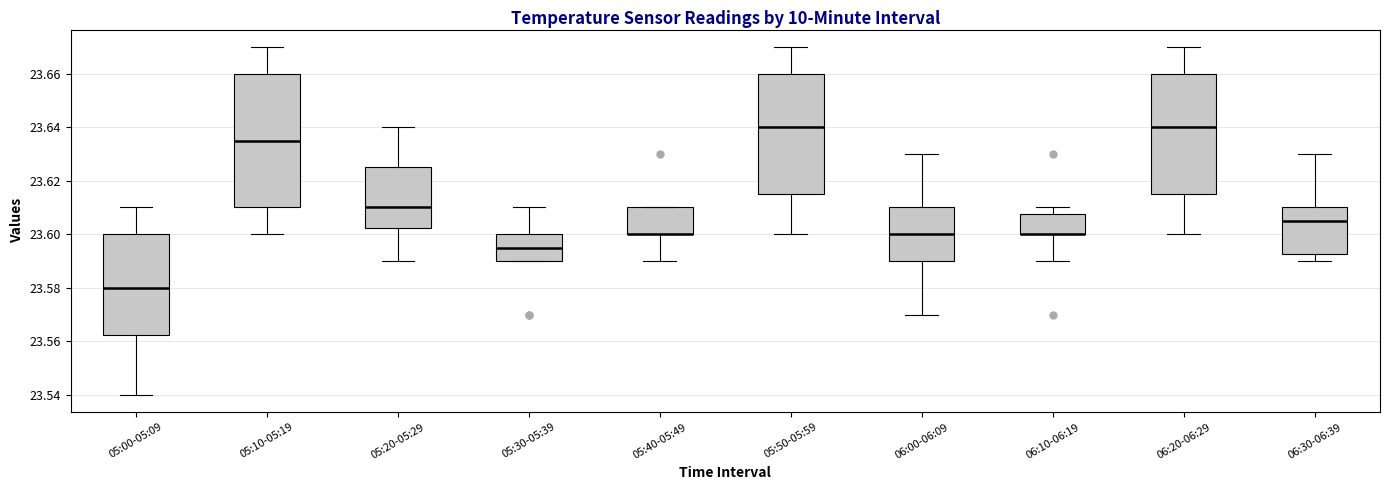

Reading left to right, read every box against the y-axis: the position of its median line, the range the box covers, and the ends of its whiskers. The values are not printed on the chart, so give them approximately, as read against the axis.

05:00-05:09: median 23.580, box 23.562 to 23.600, whiskers 23.540 to 23.610
05:10-05:19: median 23.636, box 23.610 to 23.660, whiskers 23.600 to 23.670
05:20-05:29: median 23.610, box 23.602 to 23.626, whiskers 23.590 to 23.640
05:30-05:39: median 23.596, box 23.590 to 23.600, whiskers 23.590 to 23.610
05:40-05:49: median 23.600 (drawn on the box's lower edge), box 23.600 to 23.610, whiskers 23.590 to 23.610
05:50-05:59: median 23.640, box 23.616 to 23.660, whiskers 23.600 to 23.670
06:00-06:09: median 23.600, box 23.590 to 23.610, whiskers 23.570 to 23.630
06:10-06:19: median 23.600 (drawn on the box's lower edge), box 23.600 to 23.608, whiskers 23.590 to 23.610
06:20-06:29: median 23.640, box 23.616 to 23.660, whiskers 23.600 to 23.670
06:30-06:39: median 23.606, box 23.592 to 23.610, whiskers 23.590 to 23.630